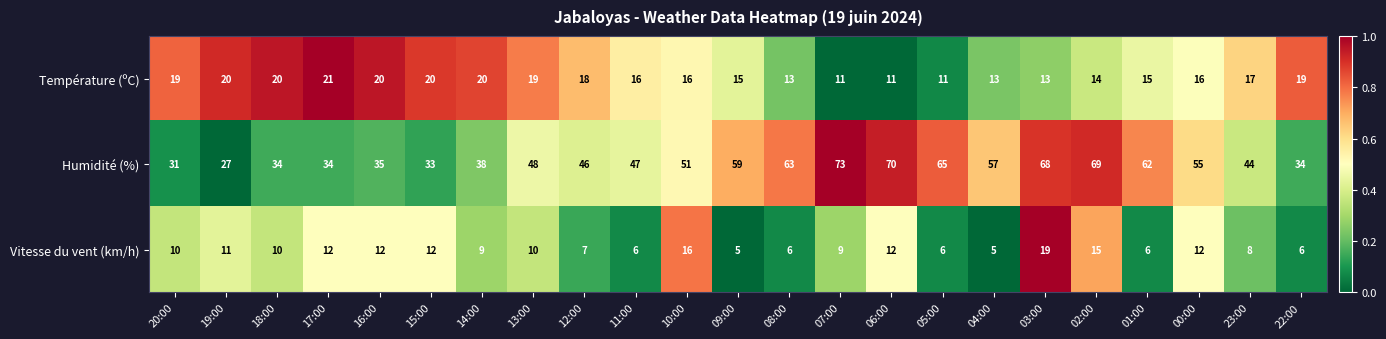

What is the spread (max minus min) of values at 11:00?

41